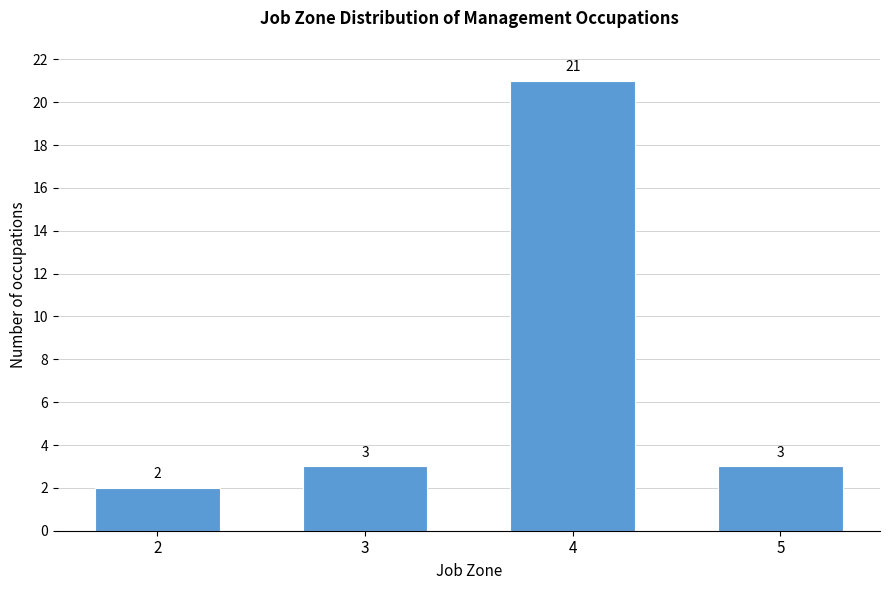

Reading left to right, extract all data points from this chart.

2	3	21	3